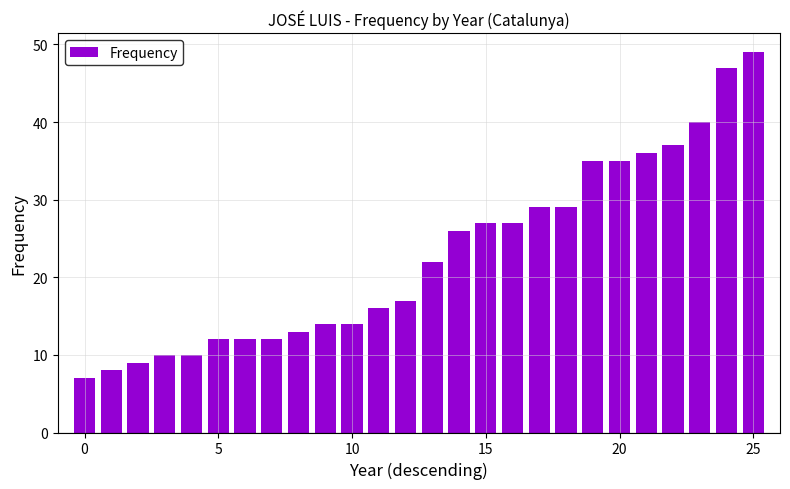

What is the minimum value shown in the chart?

7